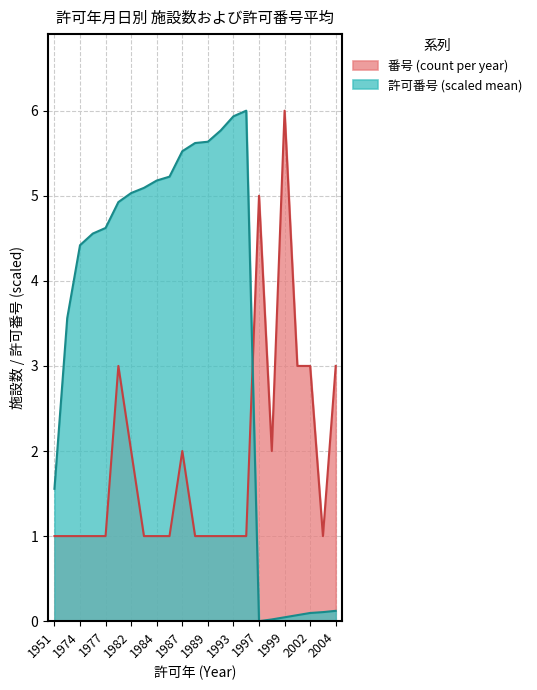

True or false: 番号 (count) has a value of 1.0 at 1983.

True